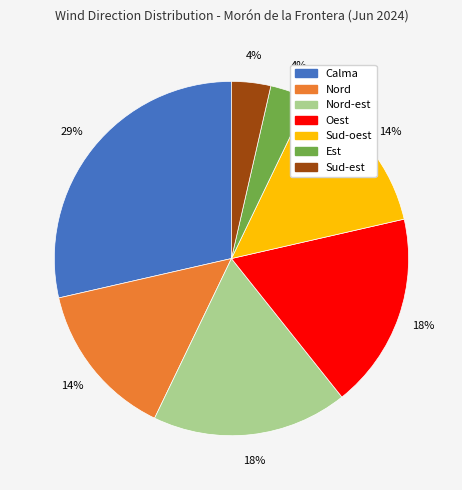

To the nearest percent, what is the average slice percentage?

14%